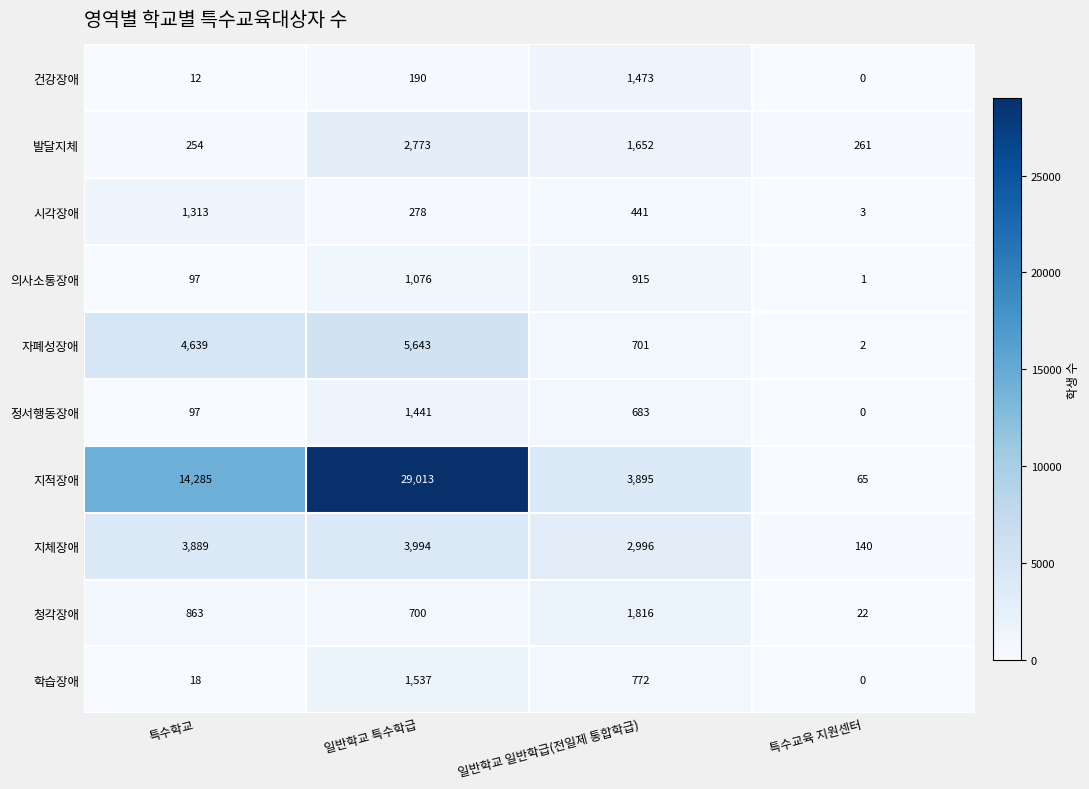

What is the sum of all 지체장애 values?

11019